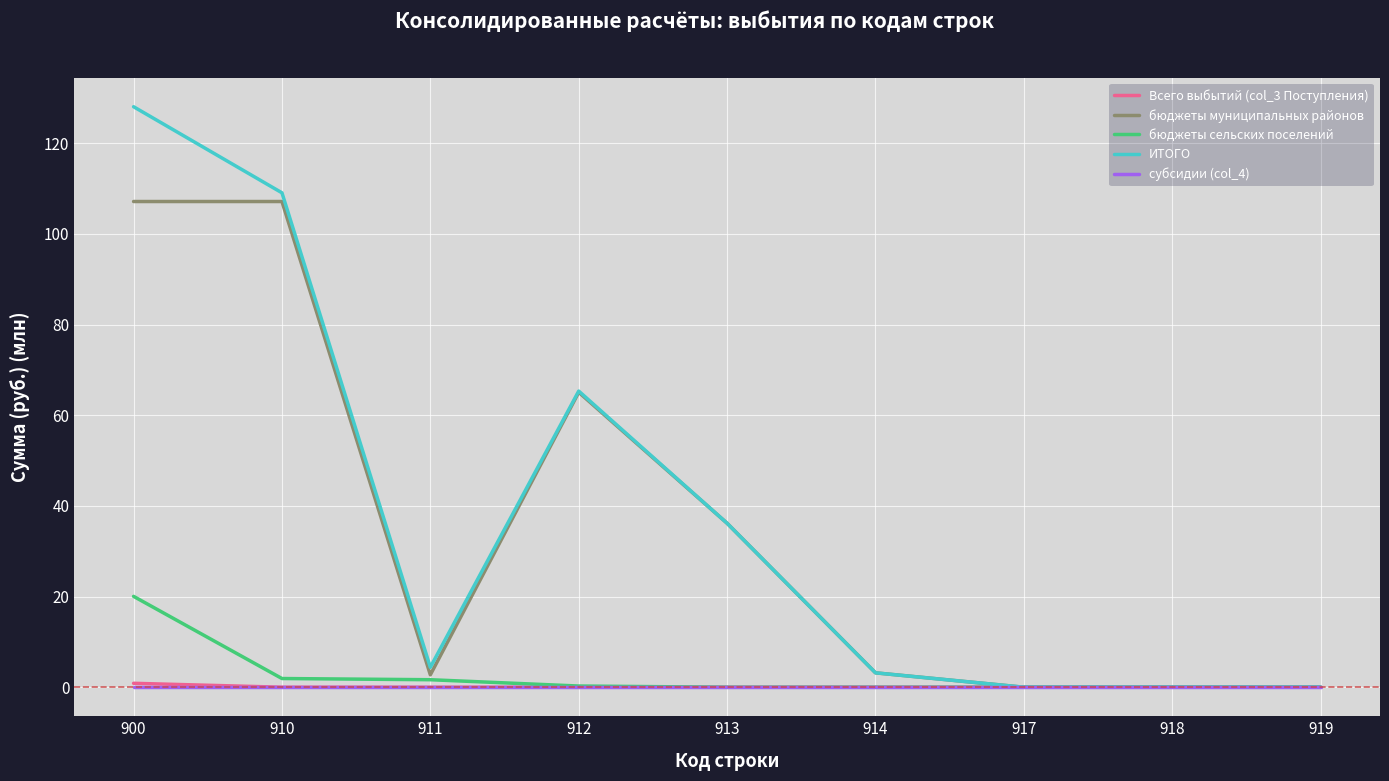

What is the total value across all series at 914?

6.3